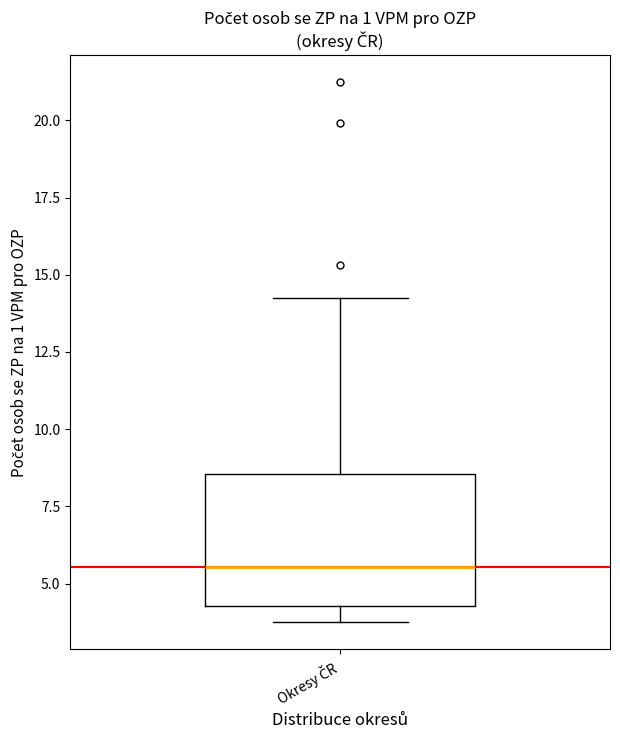

Where is the lower edge of the box for Okresy ČR on the y-axis? The values are not printed on the chart, so give them approximately, as read against the axis.

4.5